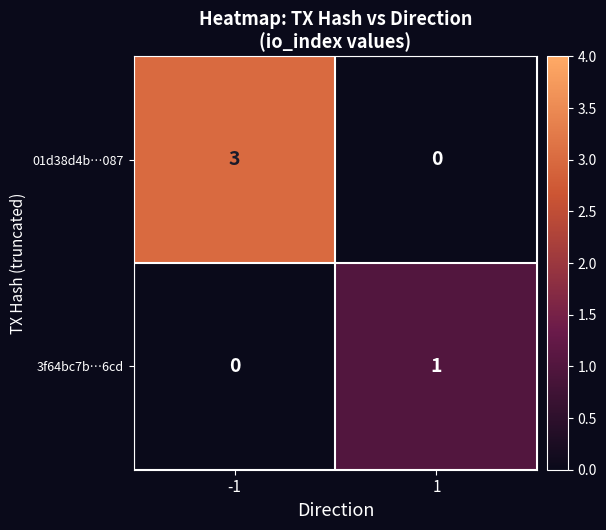

Between -1 and 1, which series saw the biggest shift?

01d38d4b…087